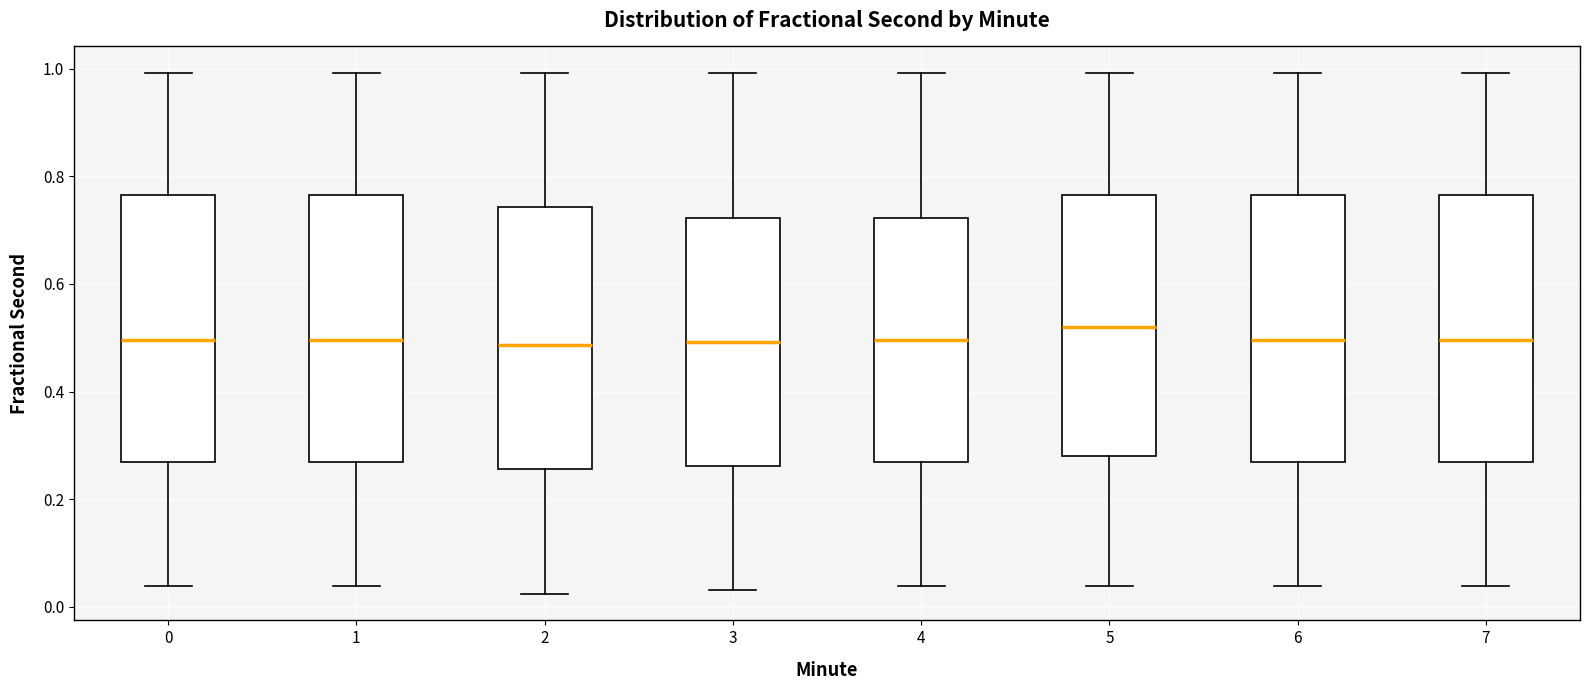

Reading left to right, read every box against the y-axis: the position of its median line, the range the box covers, and the ends of its whiskers. The values are not printed on the chart, so give them approximately, as read against the axis.

0: median 0.50, box 0.26 to 0.76, whiskers 0.04 to 1.00
1: median 0.50, box 0.26 to 0.76, whiskers 0.04 to 1.00
2: median 0.48, box 0.26 to 0.74, whiskers 0.02 to 1.00
3: median 0.50, box 0.26 to 0.72, whiskers 0.04 to 1.00
4: median 0.50, box 0.26 to 0.72, whiskers 0.04 to 1.00
5: median 0.52, box 0.28 to 0.76, whiskers 0.04 to 1.00
6: median 0.50, box 0.26 to 0.76, whiskers 0.04 to 1.00
7: median 0.50, box 0.26 to 0.76, whiskers 0.04 to 1.00